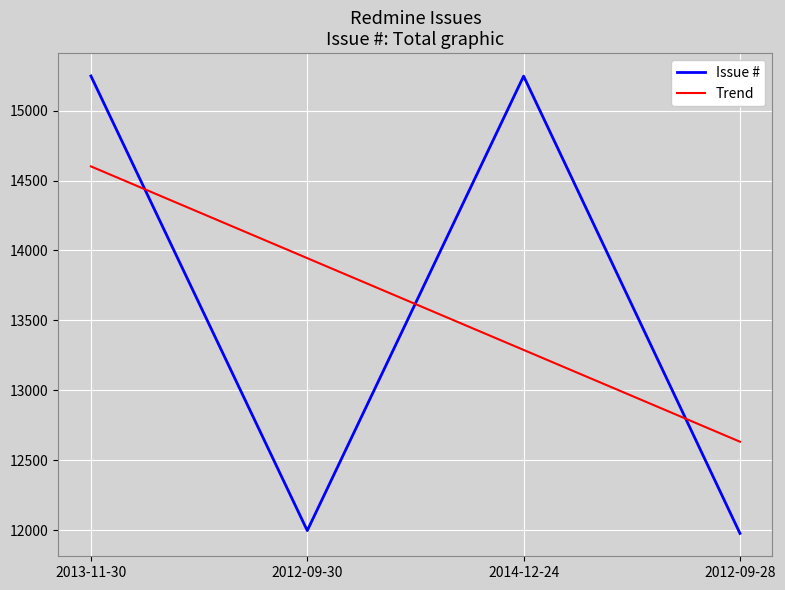

What is the difference between the Trend values at 2012-09-30 and 2014-12-24?

655.9